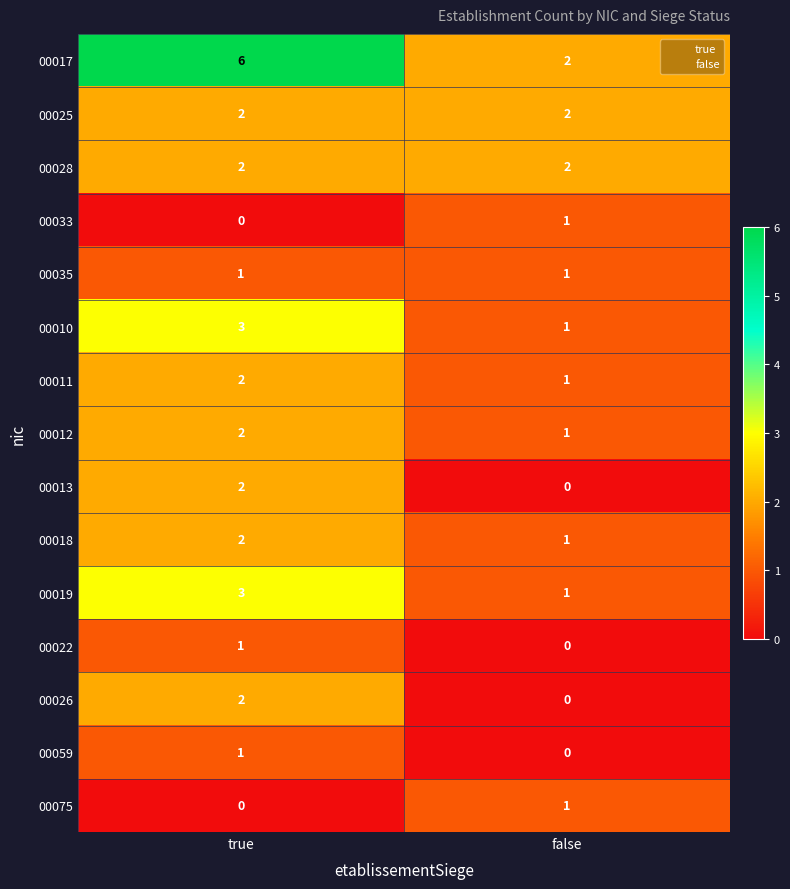

What is the sum of all 00011 values?

3